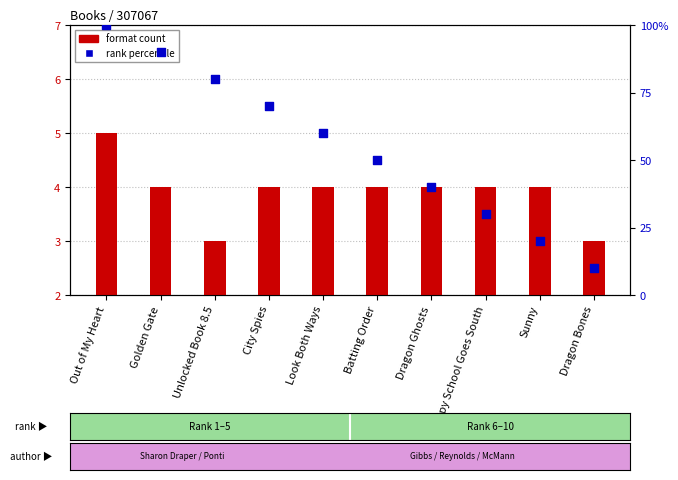

Which series contains the lowest Y value?

format count